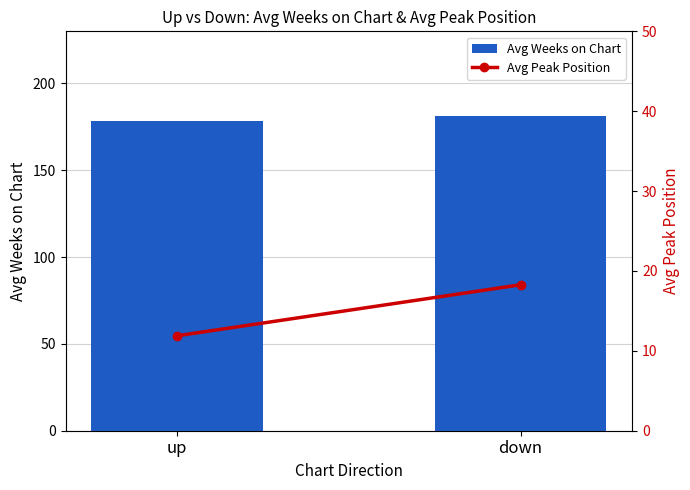

At which label does Avg Weeks on Chart reach its minimum?

up